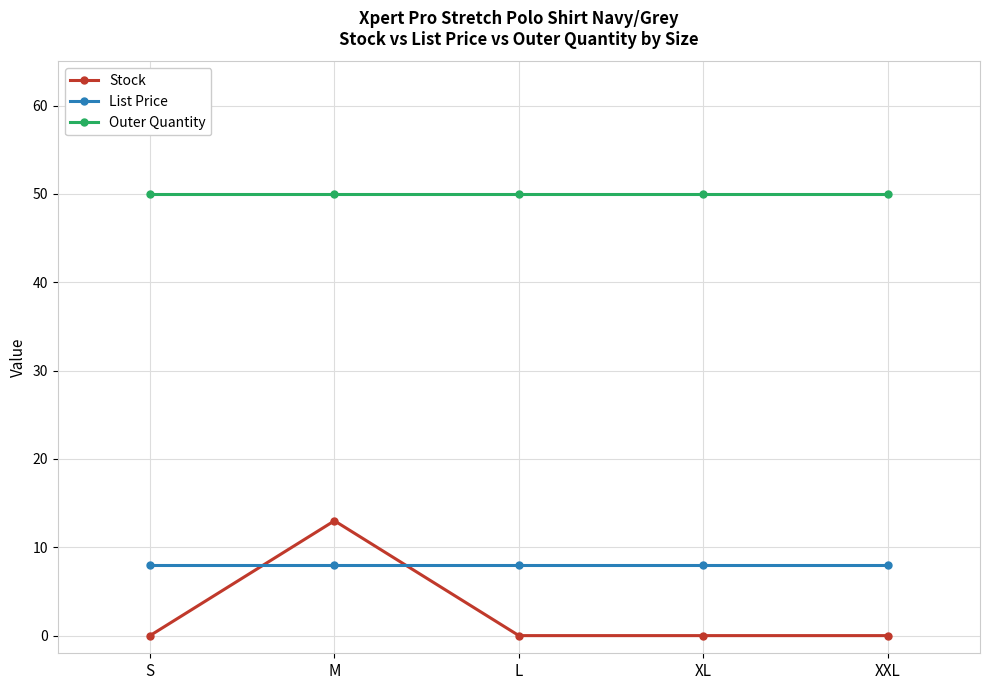

Is this an area chart (filled region under the line)?

No